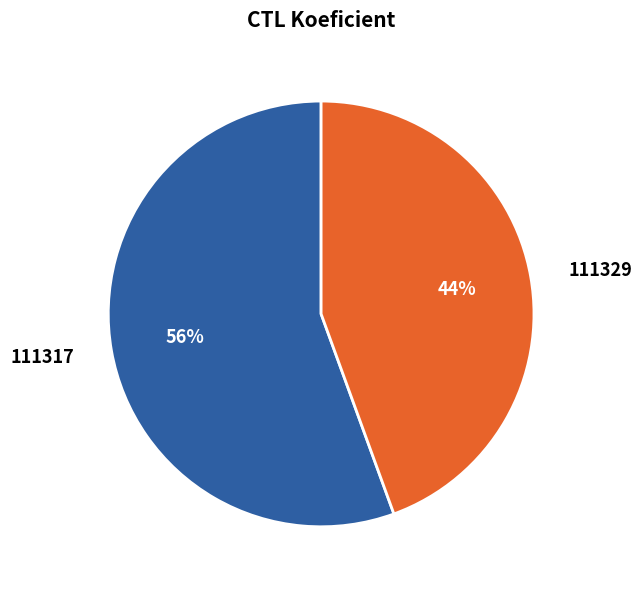

The 111329 slice represents 44% of the pie. True or false?

True